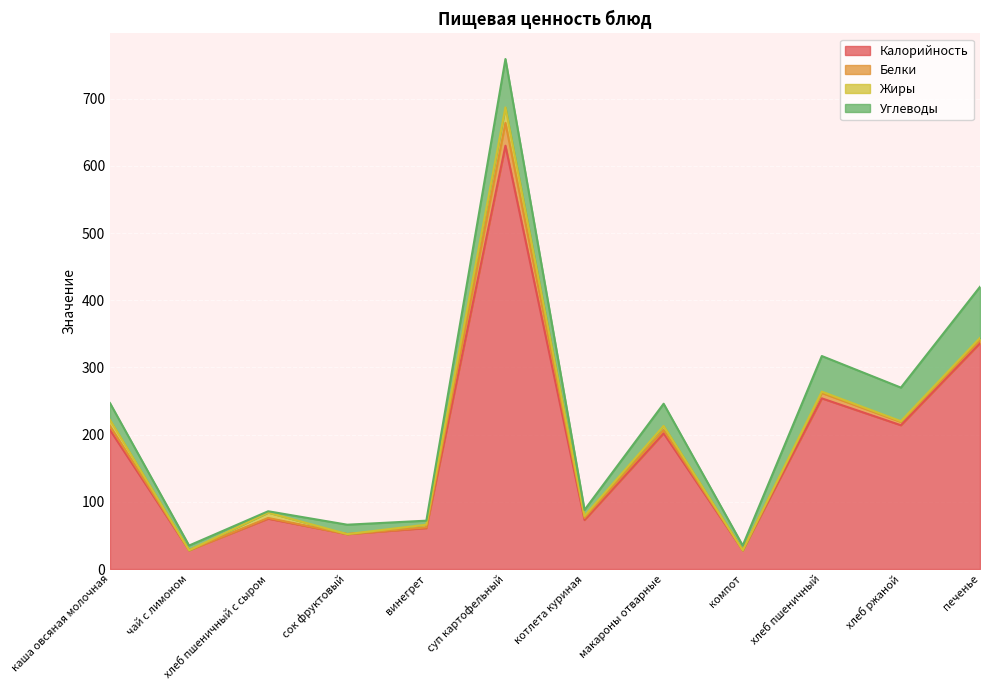

Rank the series at хлеб ржаной from highest to lowest value.

Калорийность, Углеводы, Белки, Жиры